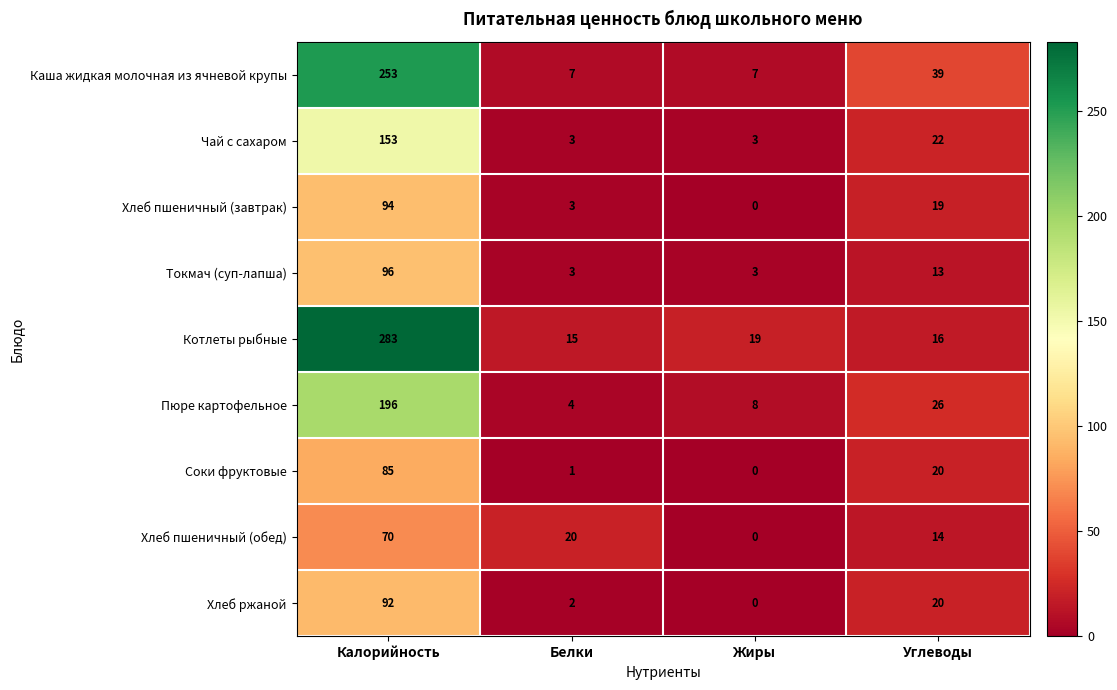

What is the maximum value shown in the chart?

283